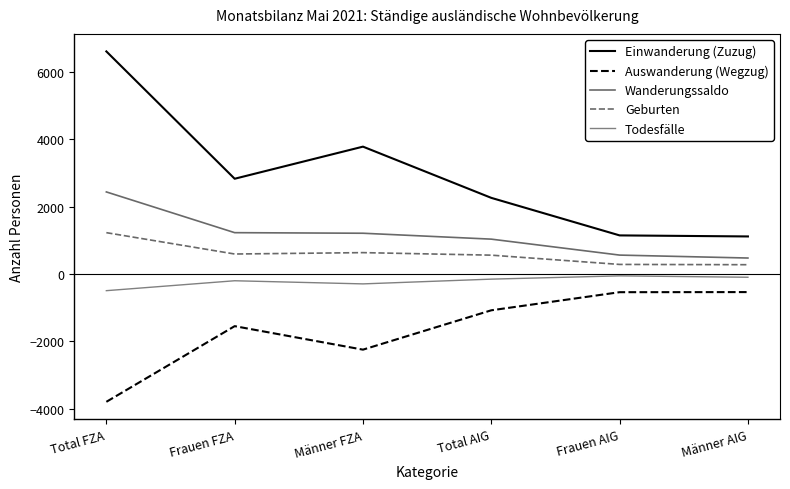

How many lines are shown in the chart?

5